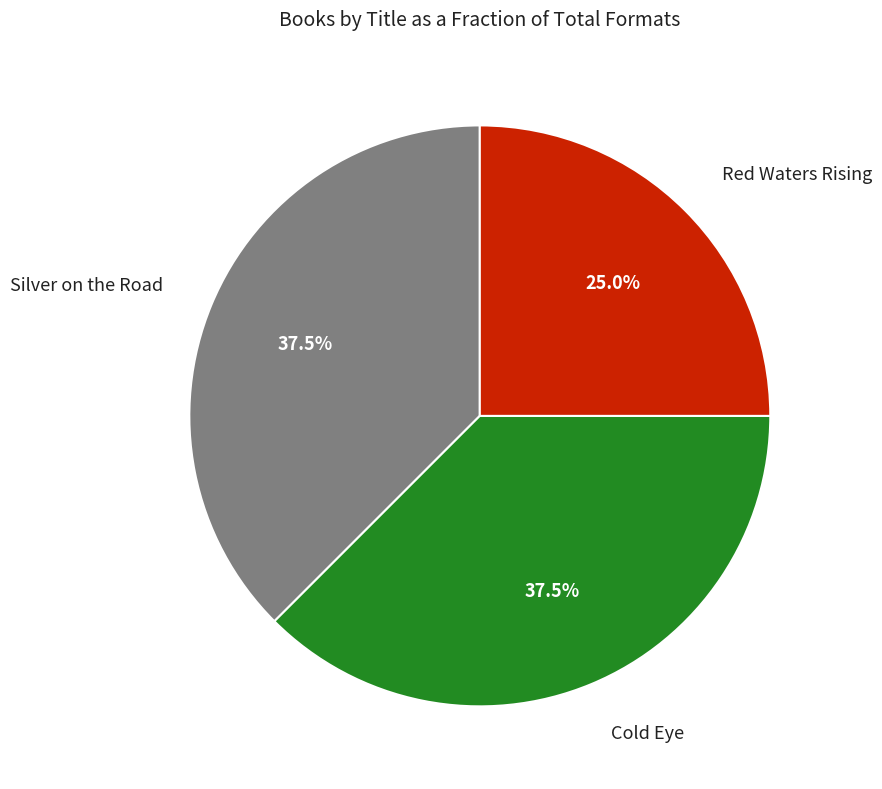

Which category has the smallest portion of the pie?

Red Waters Rising